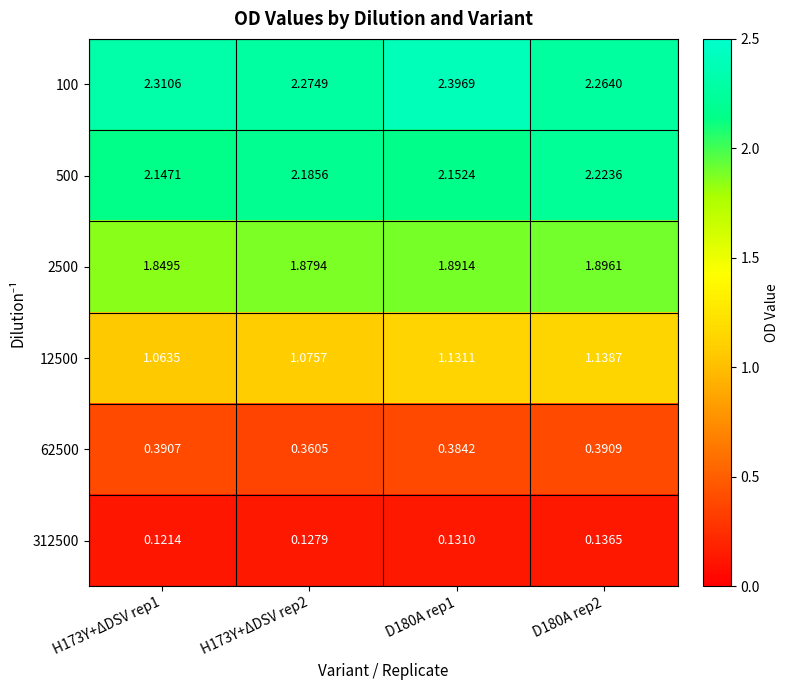

Is the value of 12500 at D180A rep2 greater than the value of 62500 at D180A rep1?

Yes